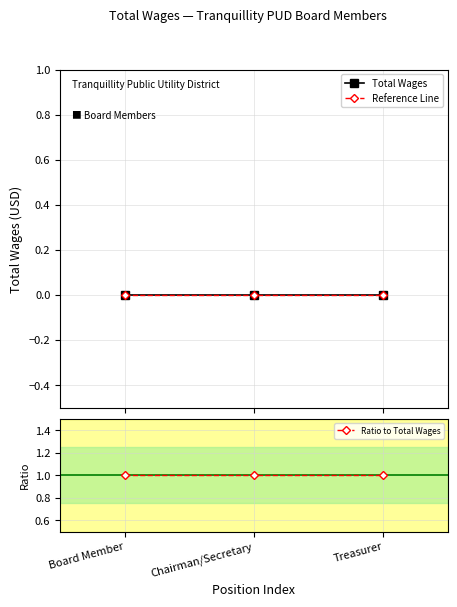

Reading right to left, extract all data points from this chart.

Total Wages: 0	0	0
Reference Line: 0	0	0
Ratio to Total Wages: 1	1	1